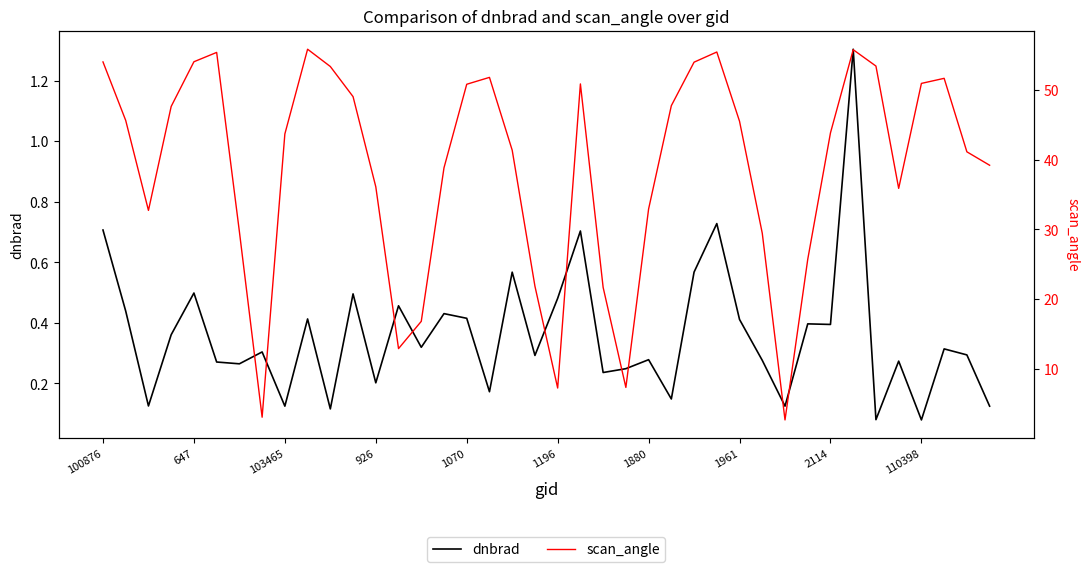

What is the difference between the second highest and minimum values in the scan_angle series?

53.1